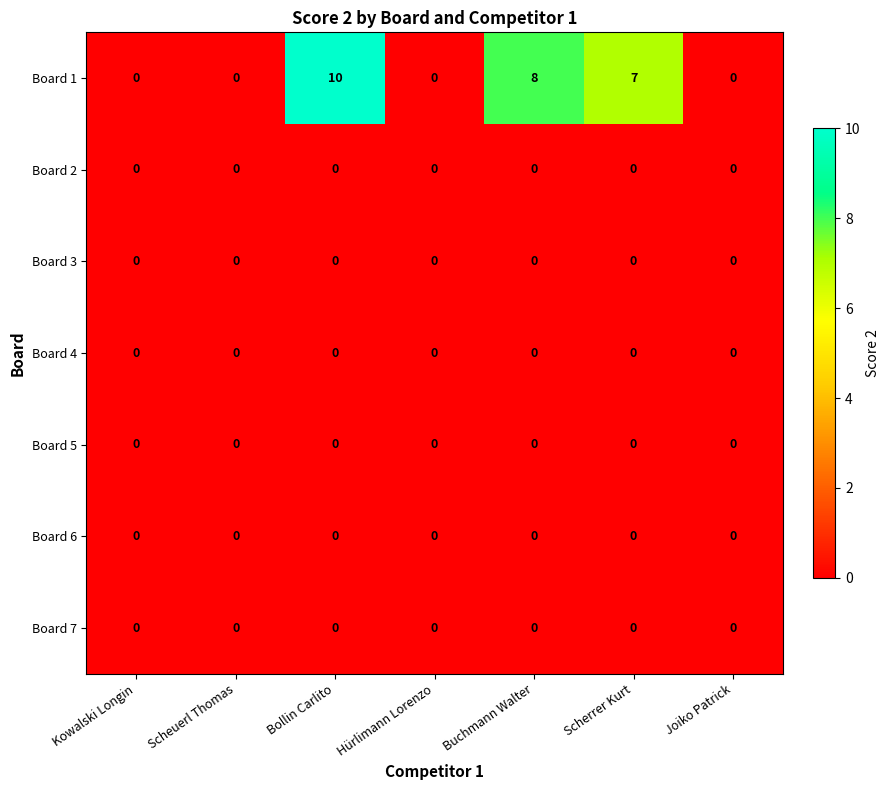

At how many categories does at least one series exceed 4?

3